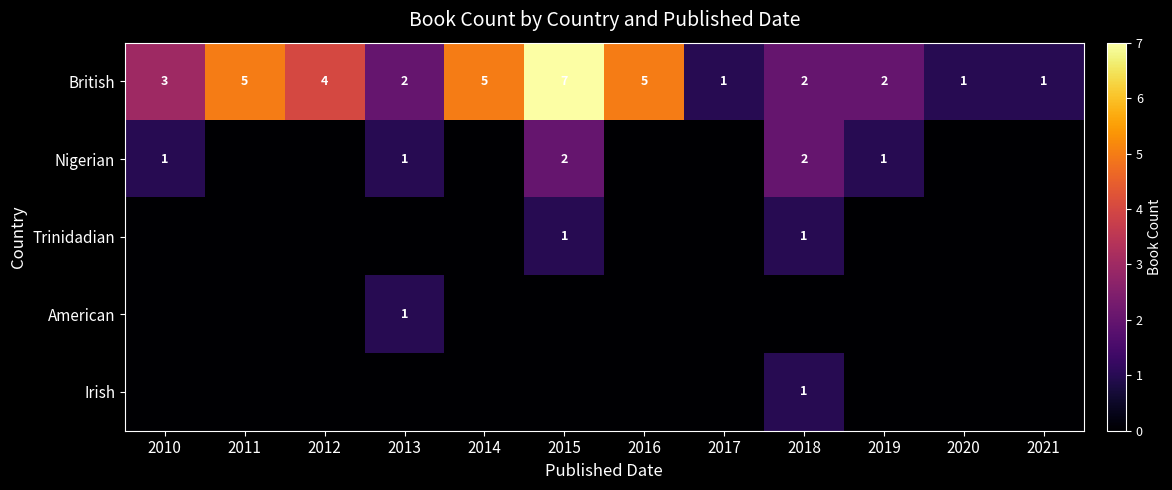

What is the difference between the maximum and minimum values in the British series?

6